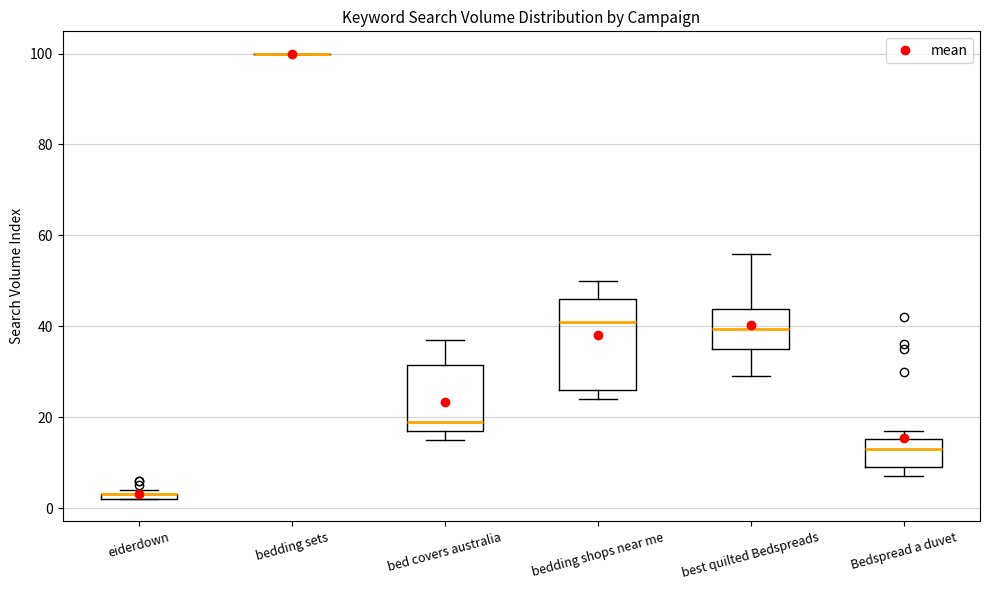

Where is the lower edge of the box for bedding shops near me on the y-axis? The values are not printed on the chart, so give them approximately, as read against the axis.

26